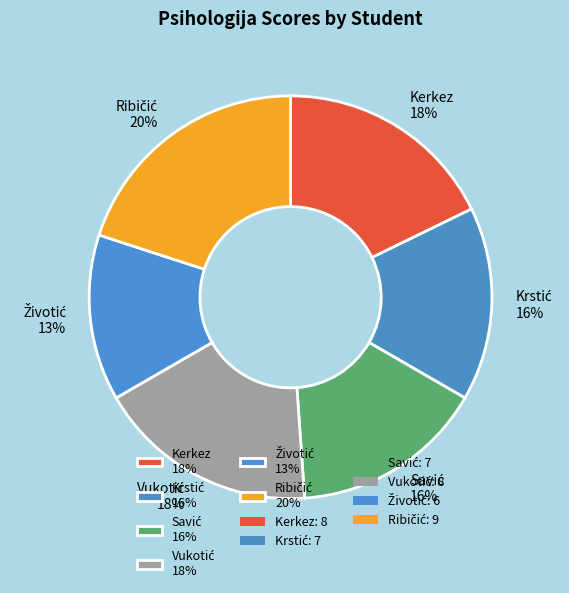

To the nearest percent, what is the average slice percentage?

17%